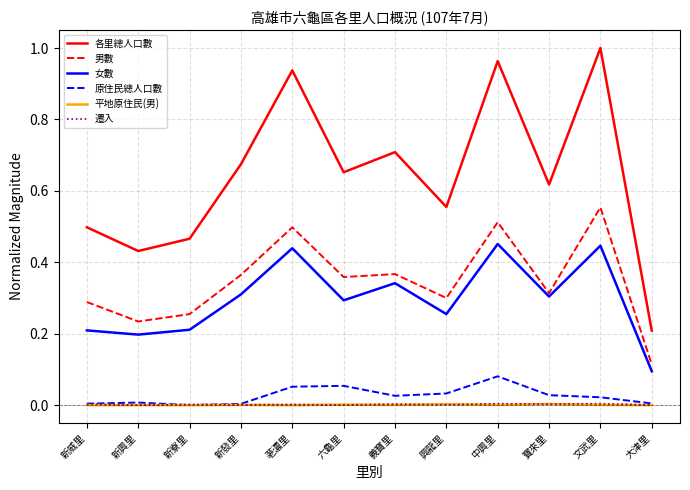

True or false: 男數 and 原住民總人口數 intersect in this chart.

False